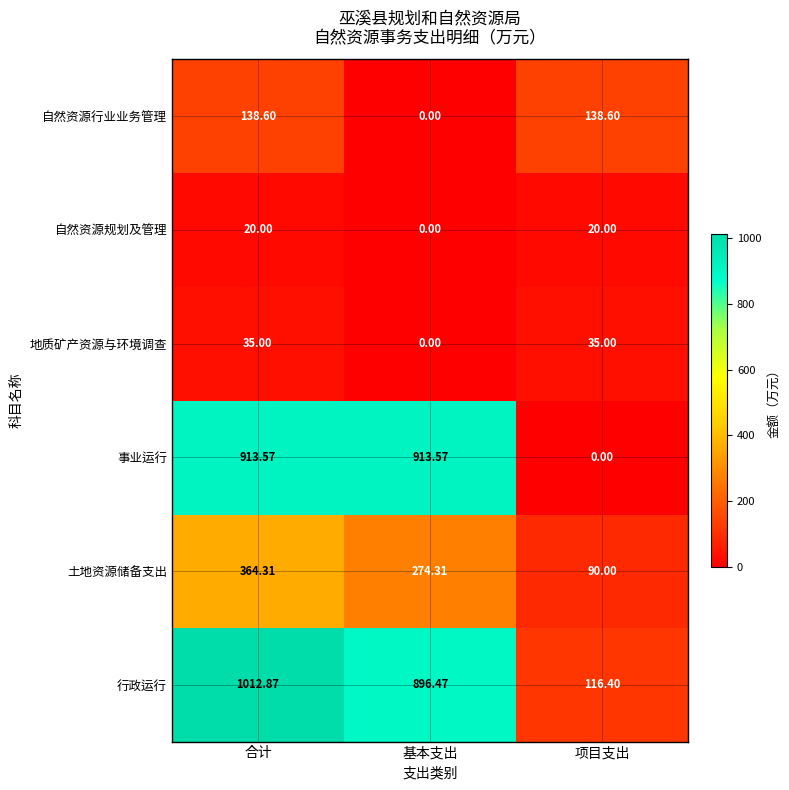

At which category is the sum across all series the highest?

合计